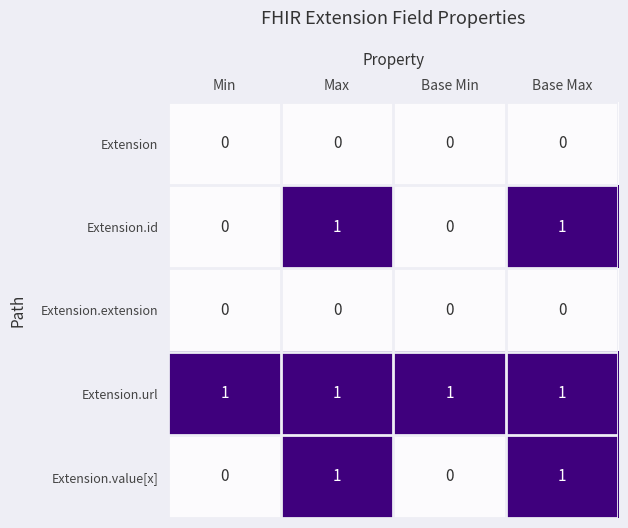

The value of Extension.url at Min is 1. True or false?

True